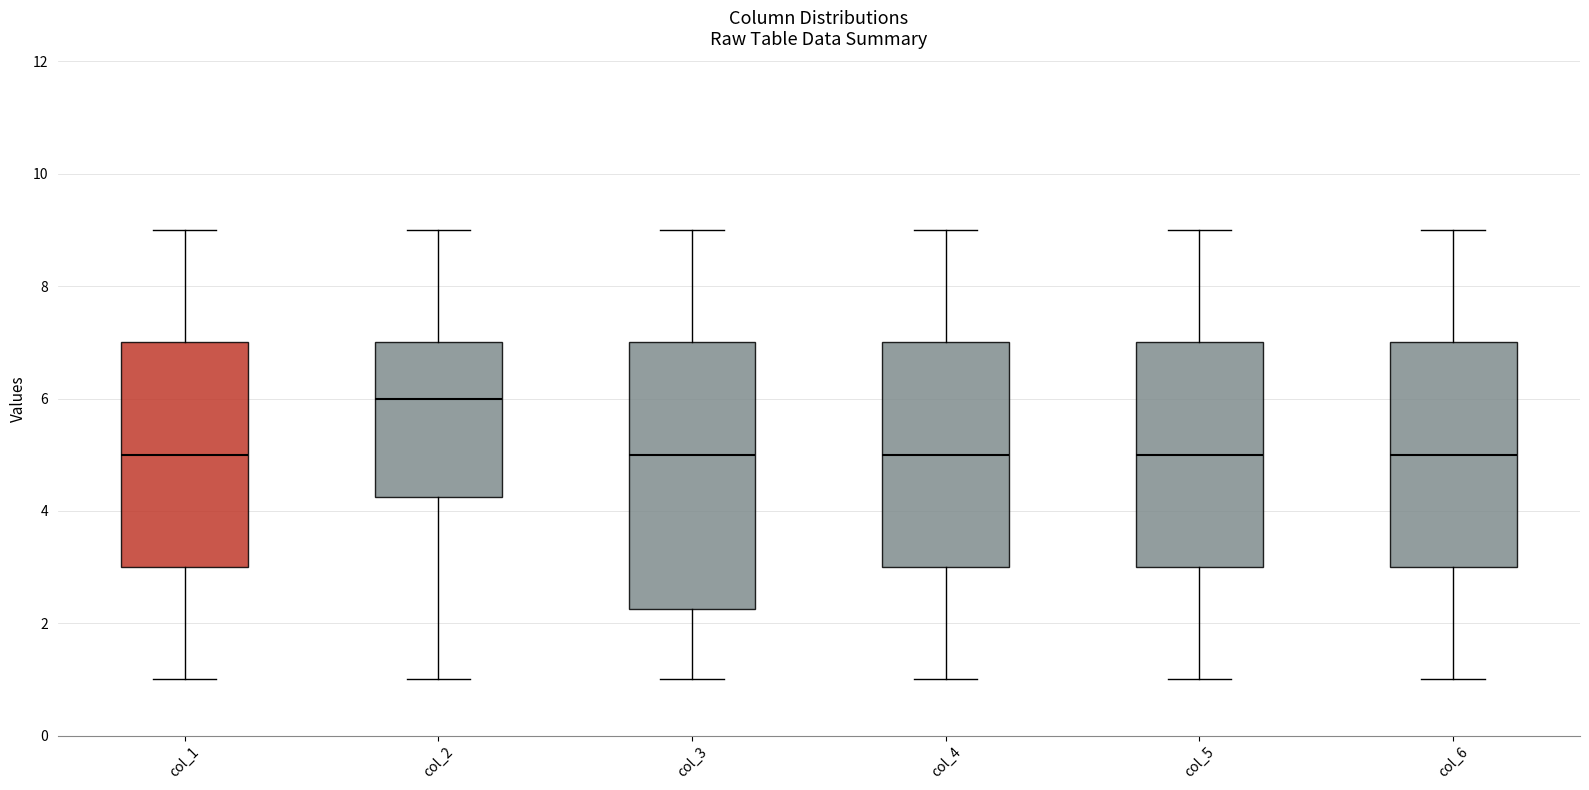

Which box is the tallest, from its lower edge to its upper edge?

col_3